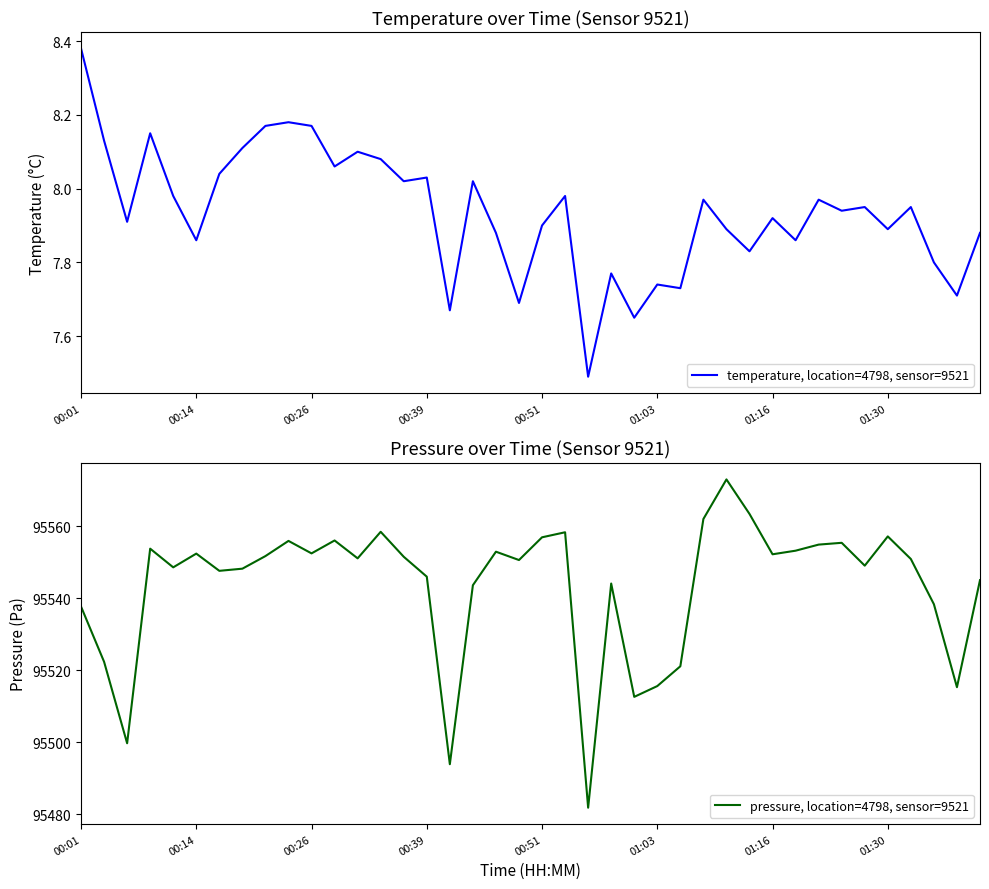

Is it true that temperature, location=4798, sensor=9521 equals 13.8 at 00:39?

False